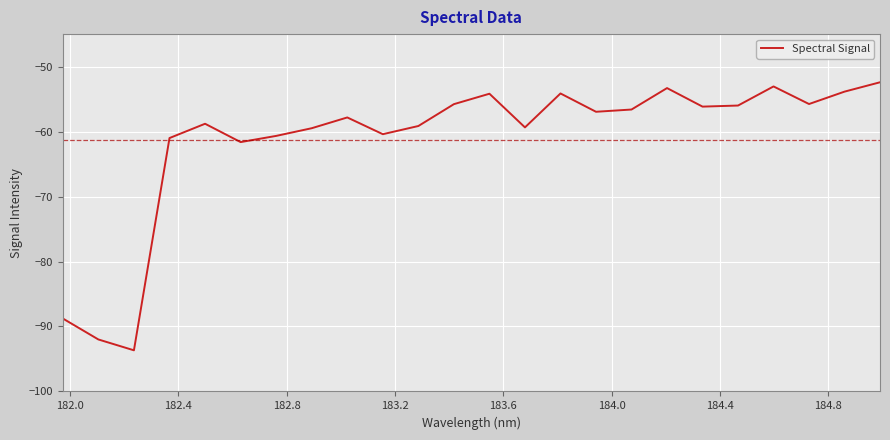

What is the smallest value displayed?

-93.7